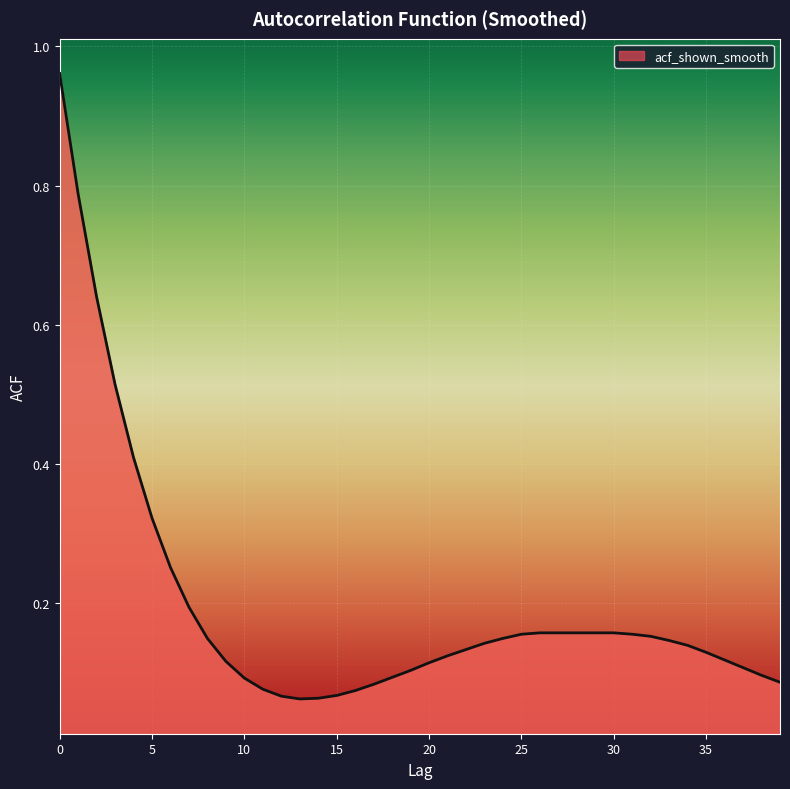

How many points are lower than both their immediate neighbors (excluding endpoints)?

1